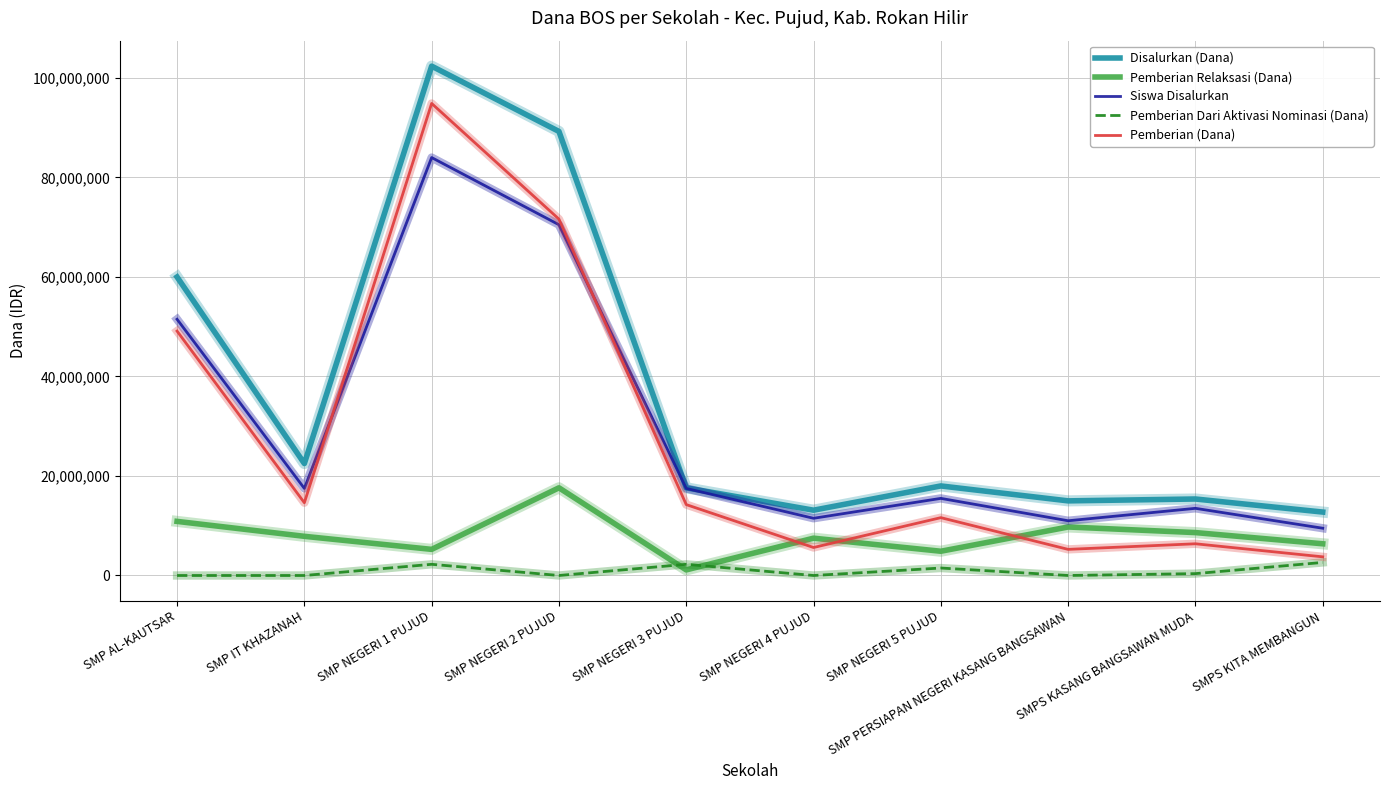

What position from the right is SMPS KITA MEMBANGUN?

1